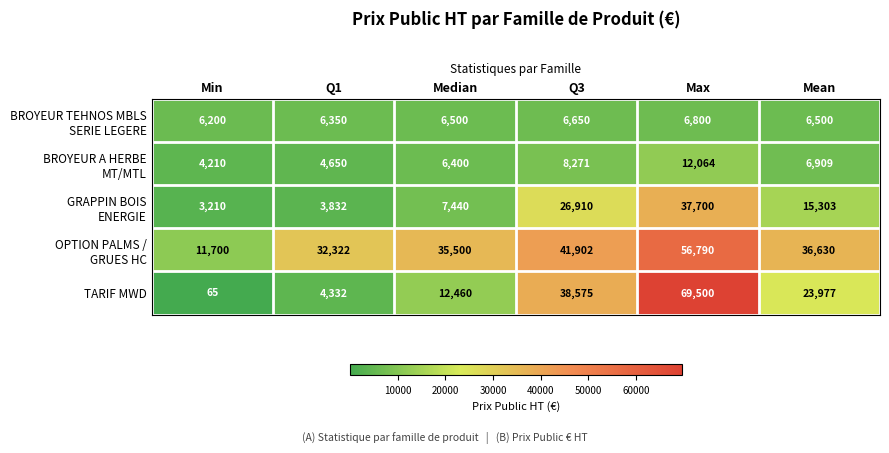

What is the greatest value displayed?

69500